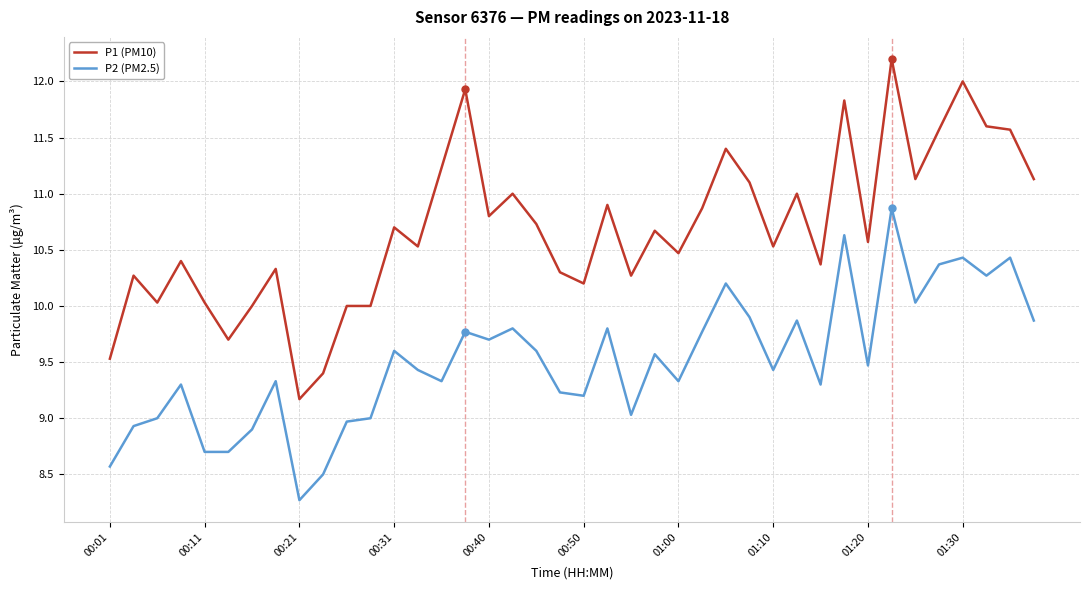

Which series has the widest spread of values?

P1 (PM10)